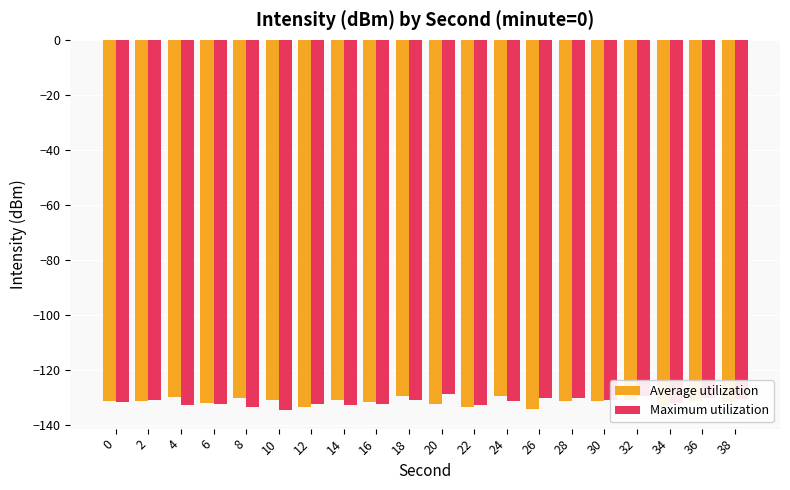

What is the sum of the Maximum utilization values at 28 and 10?

-265.0